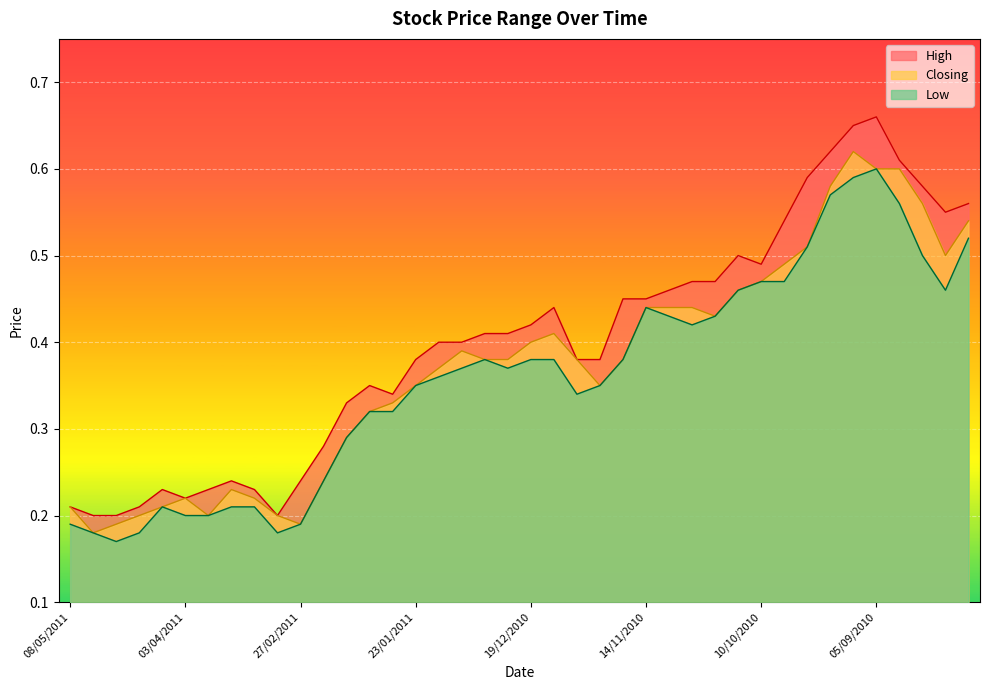

Reading left to right, list all the values displayed in this chart.

High: 08/05/2011=0.2	02/05/2011=0.2	24/04/2011=0.2	17/04/2011=0.2	10/04/2011=0.2	03/04/2011=0.2	27/03/2011=0.2	20/03/2011=0.2	13/03/2011=0.2	06/03/2011=0.2	27/02/2011=0.2	20/02/2011=0.3	13/02/2011=0.3	06/02/2011=0.3	30/01/2011=0.3	23/01/2011=0.4	16/01/2011=0.4	09/01/2011=0.4	02/01/2011=0.4	26/12/2010=0.4	19/12/2010=0.4	12/12/2010=0.4	05/12/2010=0.4	28/11/2010=0.4	21/11/2010=0.5	14/11/2010=0.5	07/11/2010=0.5	31/10/2010=0.5	24/10/2010=0.5	17/10/2010=0.5	10/10/2010=0.5	03/10/2010=0.5	26/09/2010=0.6	19/09/2010=0.6	13/09/2010=0.7	05/09/2010=0.7	29/08/2010=0.6	22/08/2010=0.6	15/08/2010=0.6	08/08/2010=0.6
Low: 08/05/2011=0.2	02/05/2011=0.2	24/04/2011=0.2	17/04/2011=0.2	10/04/2011=0.2	03/04/2011=0.2	27/03/2011=0.2	20/03/2011=0.2	13/03/2011=0.2	06/03/2011=0.2	27/02/2011=0.2	20/02/2011=0.2	13/02/2011=0.3	06/02/2011=0.3	30/01/2011=0.3	23/01/2011=0.3	16/01/2011=0.4	09/01/2011=0.4	02/01/2011=0.4	26/12/2010=0.4	19/12/2010=0.4	12/12/2010=0.4	05/12/2010=0.3	28/11/2010=0.3	21/11/2010=0.4	14/11/2010=0.4	07/11/2010=0.4	31/10/2010=0.4	24/10/2010=0.4	17/10/2010=0.5	10/10/2010=0.5	03/10/2010=0.5	26/09/2010=0.5	19/09/2010=0.6	13/09/2010=0.6	05/09/2010=0.6	29/08/2010=0.6	22/08/2010=0.5	15/08/2010=0.5	08/08/2010=0.5
Closing: 08/05/2011=0.2	02/05/2011=0.2	24/04/2011=0.2	17/04/2011=0.2	10/04/2011=0.2	03/04/2011=0.2	27/03/2011=0.2	20/03/2011=0.2	13/03/2011=0.2	06/03/2011=0.2	27/02/2011=0.2	20/02/2011=0.2	13/02/2011=0.3	06/02/2011=0.3	30/01/2011=0.3	23/01/2011=0.3	16/01/2011=0.4	09/01/2011=0.4	02/01/2011=0.4	26/12/2010=0.4	19/12/2010=0.4	12/12/2010=0.4	05/12/2010=0.4	28/11/2010=0.3	21/11/2010=0.4	14/11/2010=0.4	07/11/2010=0.4	31/10/2010=0.4	24/10/2010=0.4	17/10/2010=0.5	10/10/2010=0.5	03/10/2010=0.5	26/09/2010=0.5	19/09/2010=0.6	13/09/2010=0.6	05/09/2010=0.6	29/08/2010=0.6	22/08/2010=0.6	15/08/2010=0.5	08/08/2010=0.5